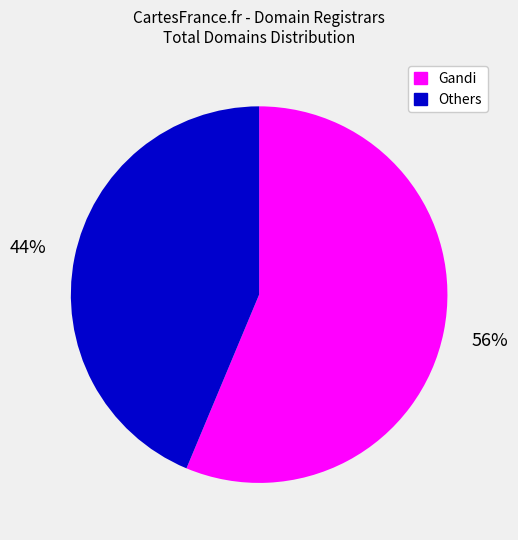

Is there any slice that represents more than half of the pie?

Yes